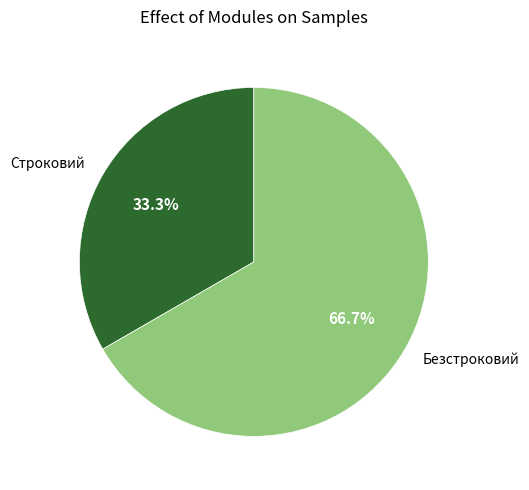

Is the sum of Строковий and Безстроковий greater than half?

Yes